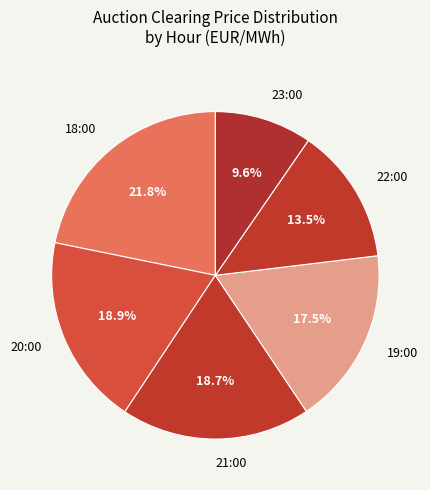

Does 23:00 account for over 50% of the chart?

No